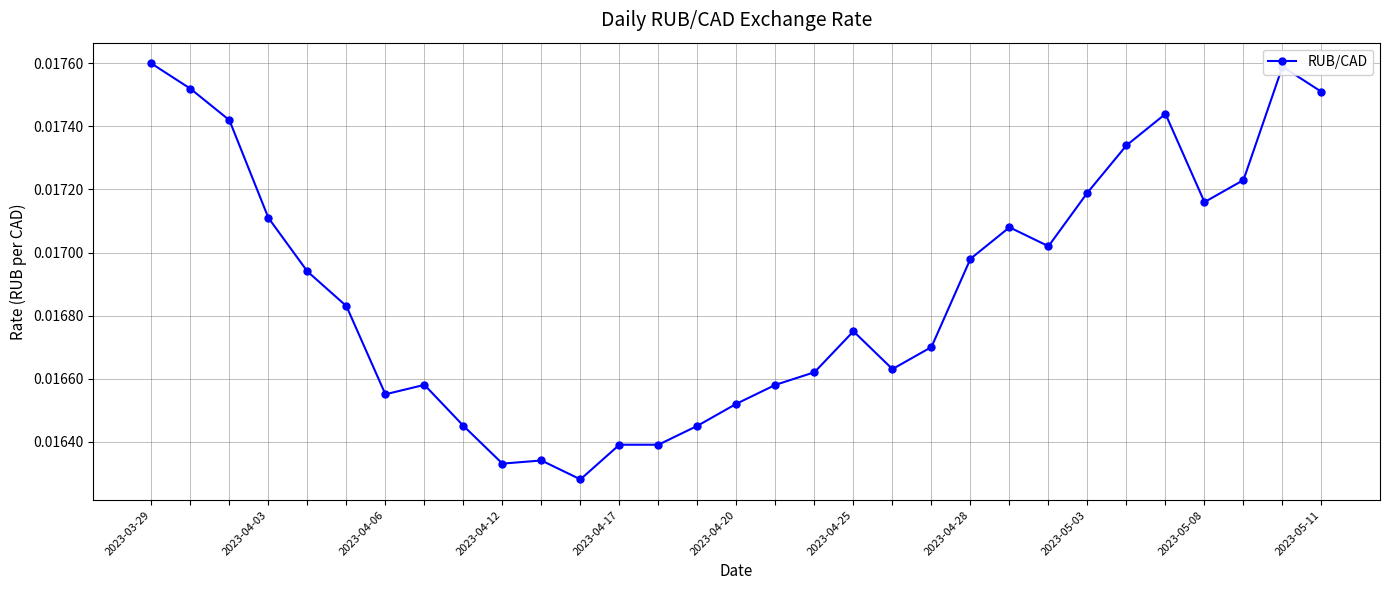

True or false: there are more than 2 points higher than both neighbors.

True